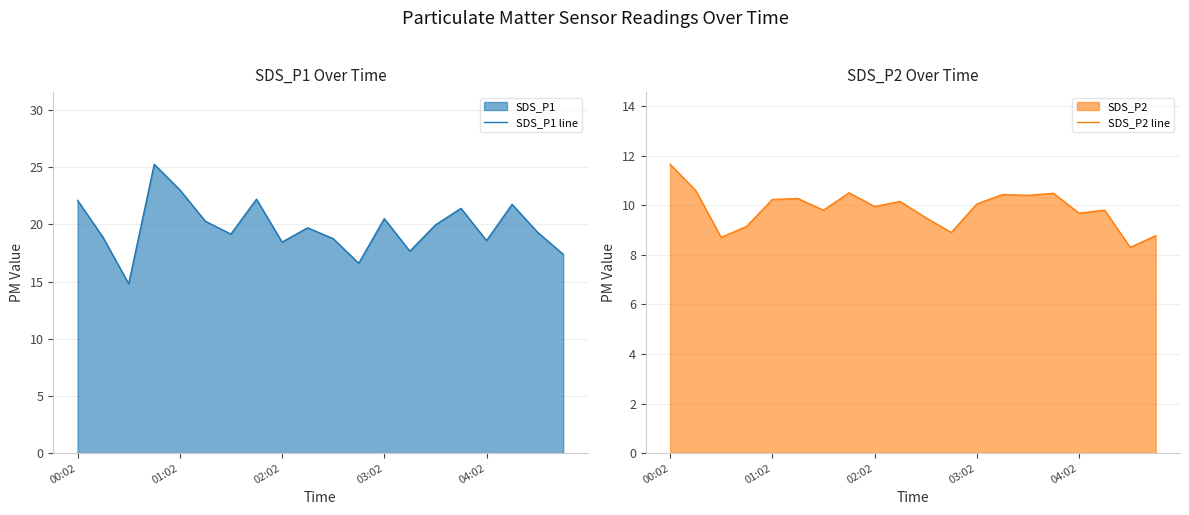

Read the SDS_P2 line value at 15.

10.5